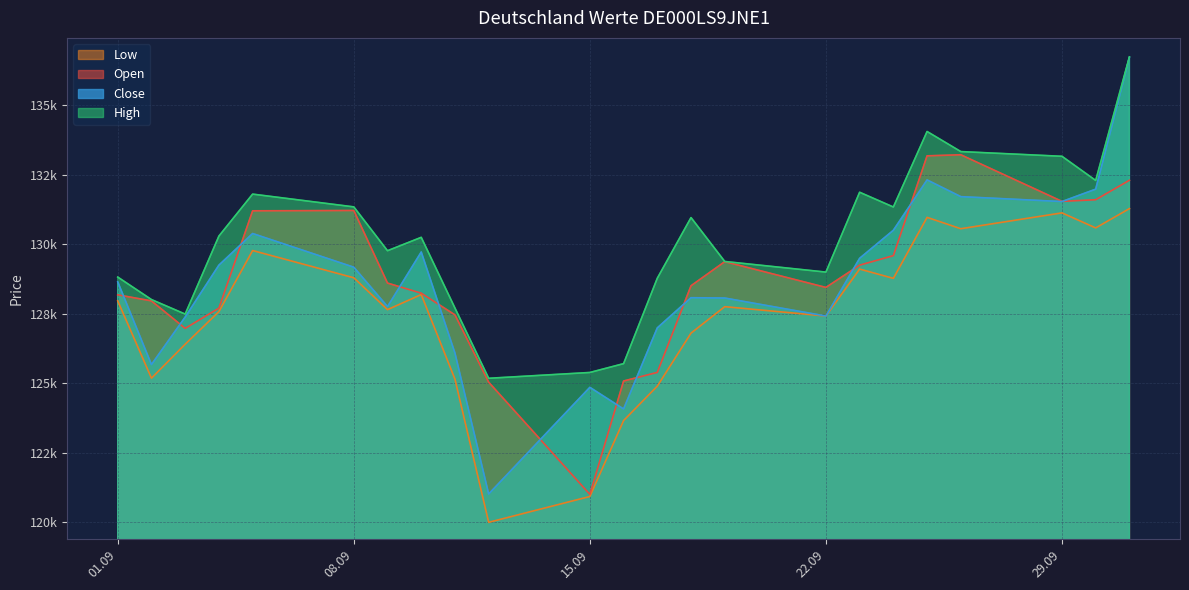

List the series in order of their peak value, highest first.

High, Close, Open, Low